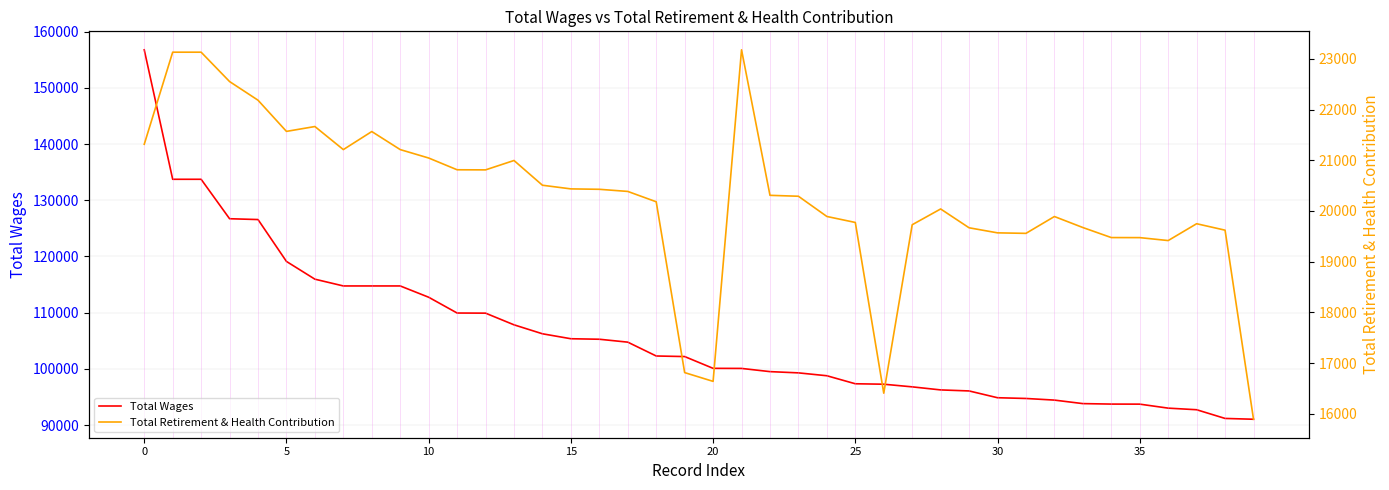

True or false: Total Wages has a value of 114746 at 9.

True